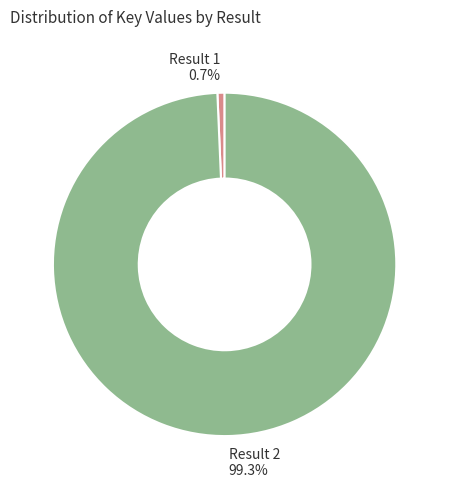

Count the number of slices in the pie.

2